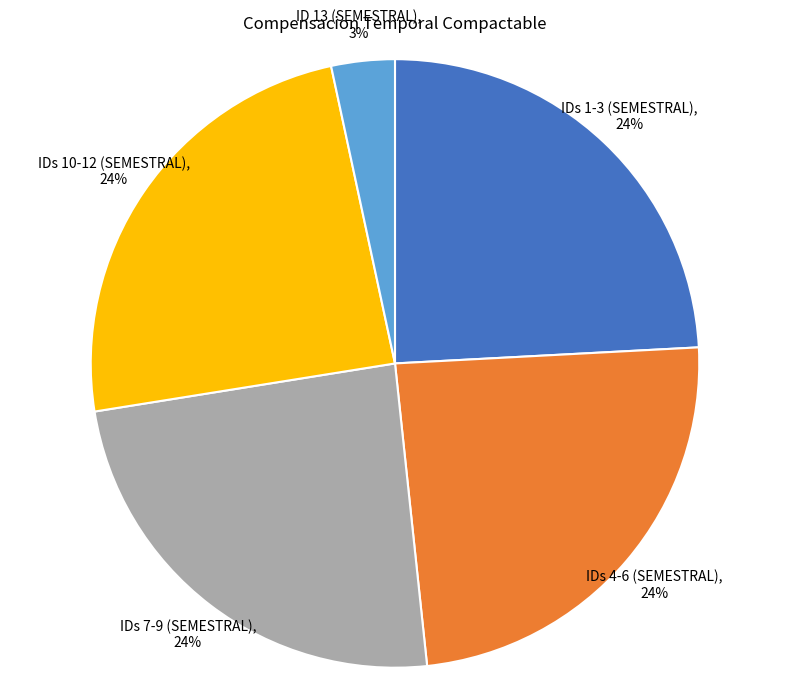

To the nearest percent, what is the average slice percentage?

20%